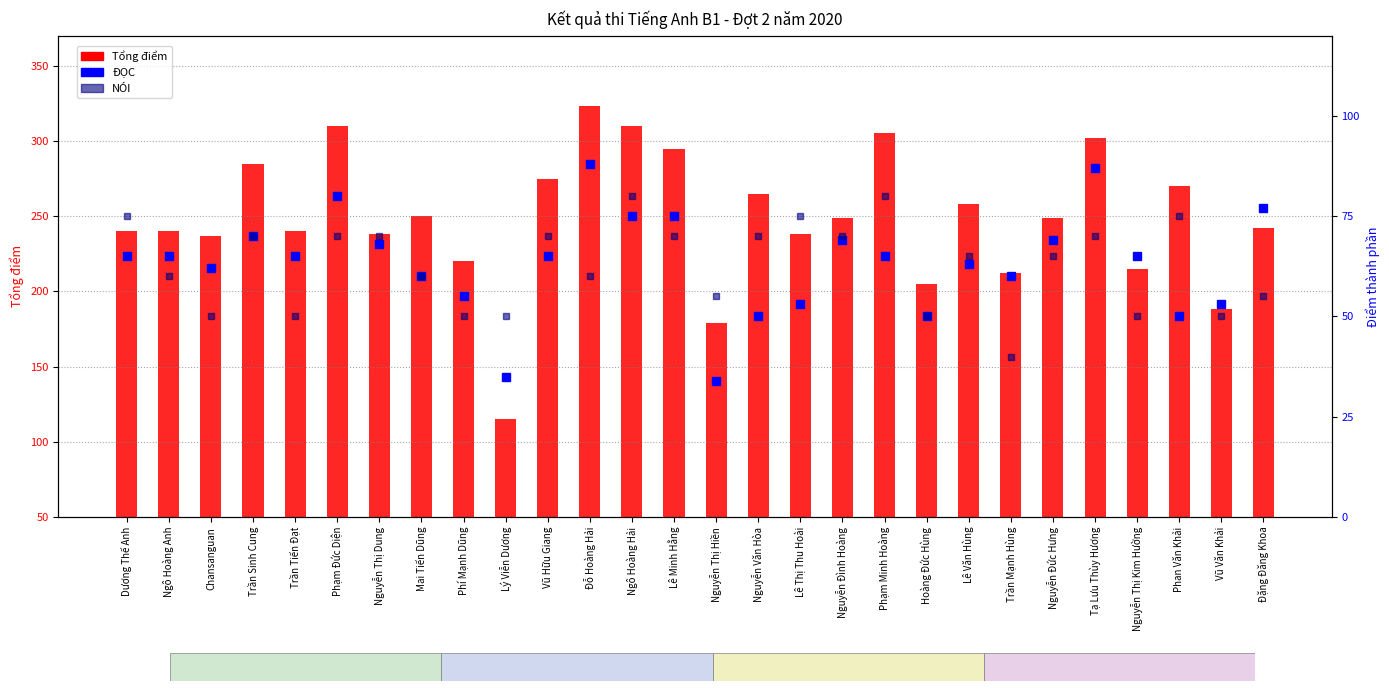

Reading left to right, transcribe all the data shown in this chart.

Tổng điểm: 240	240	237	285	240	310	238	250	220	115	275	323	310	295	179	265	238	249	305	205	258	212	249	302	215	270	188	242
ĐỌC: 65	65	62	70	65	80	68	60	55	35	65	88	75	75	34	50	53	69	65	50	63	60	69	87	65	50	53	77
NÓI: 75	60	50	70	50	70	70	60	50	50	70	60	80	70	55	70	75	70	80	50	65	40	65	70	50	75	50	55